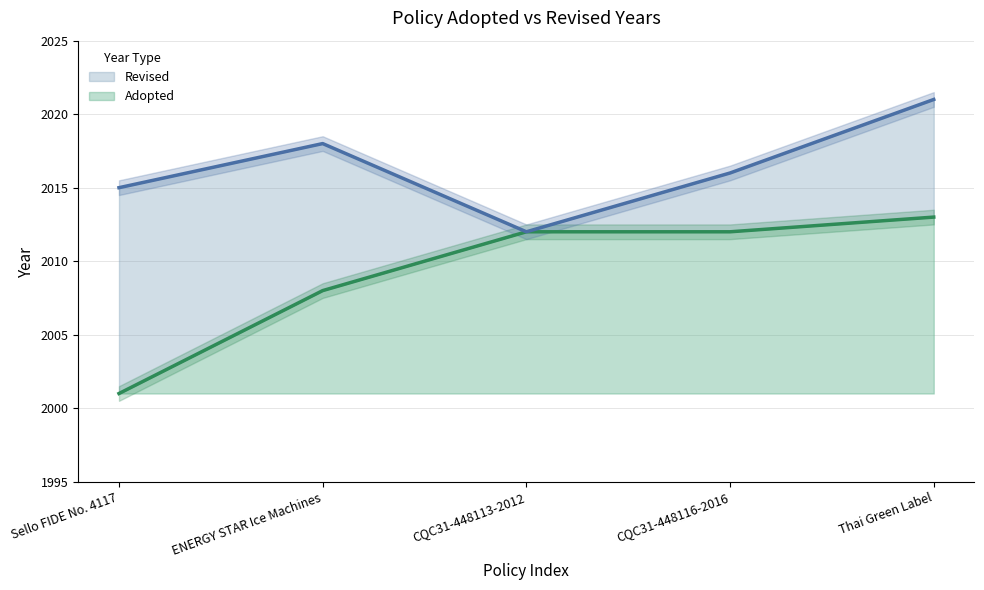

What is the average value of the Revised series?

2016